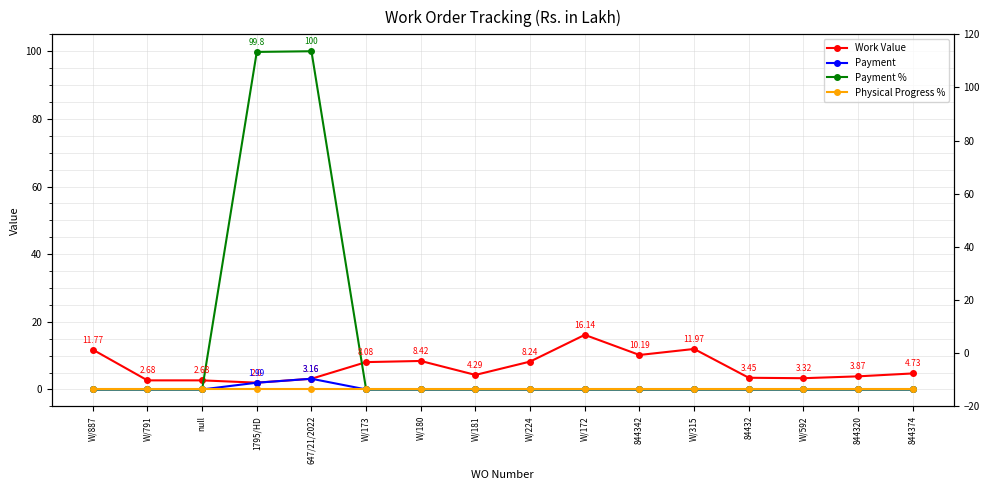

Reading right to left, what are all the values shown in this chart?

Work Value: 4.7	3.9	3.3	3.5	12.0	10.2	16.1	8.2	4.3	8.4	8.1	3.2	2.0	2.7	2.7	11.8
Payment: 0.0	0.0	0.0	0.0	0.0	0.0	0.0	0.0	0.0	0.0	0.0	3.2	2.0	0.0	0.0	0.0
Payment %: 0.0	0.0	0.0	0.0	0.0	0.0	0.0	0.0	0.0	0.0	0.0	100.0	99.8	0.0	0.0	0.0
Physical Progress %: 0.0	0.0	0.0	0.0	0.0	0.0	0.0	0.0	0.0	0.0	0.0	0.0	0.0	0.0	0.0	0.0